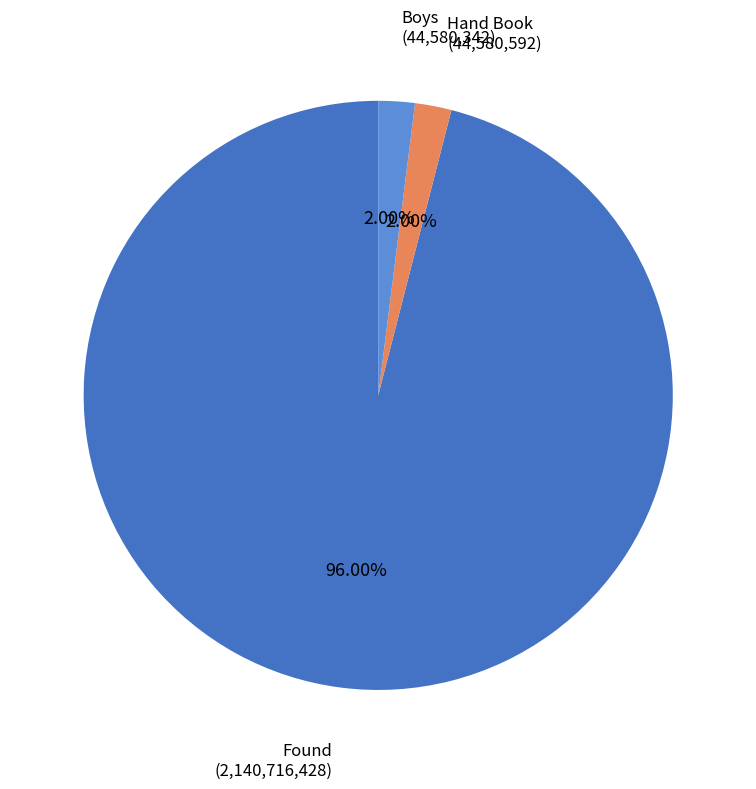

Is there a majority slice in this chart?

Yes